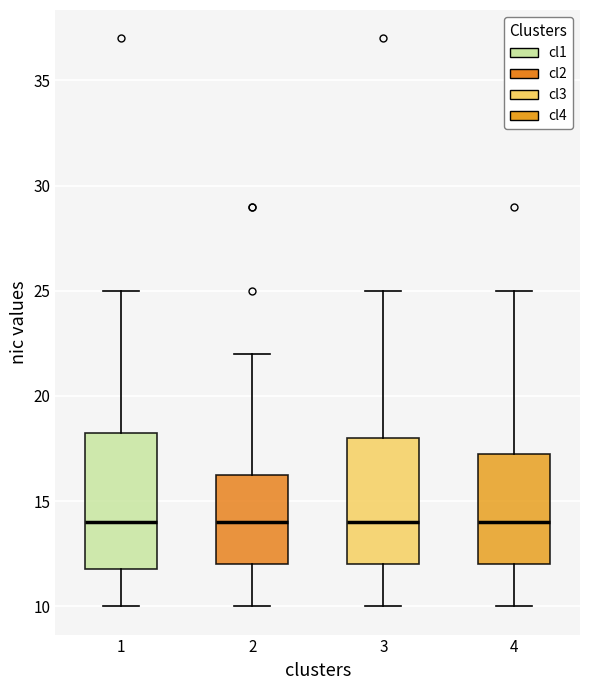

Reading left to right, transcribe this box plot: for each box, give where its median line is, the range the box spans, and where its two whiskers end, as read against the y-axis. The values are not printed on the chart, so give them approximately, as read against the axis.

1: median 14.0, box 12.0 to 18.5, whiskers 10.0 to 25.0
2: median 14.0, box 12.0 to 16.5, whiskers 10.0 to 22.0
3: median 14.0, box 12.0 to 18.0, whiskers 10.0 to 25.0
4: median 14.0, box 12.0 to 17.5, whiskers 10.0 to 25.0